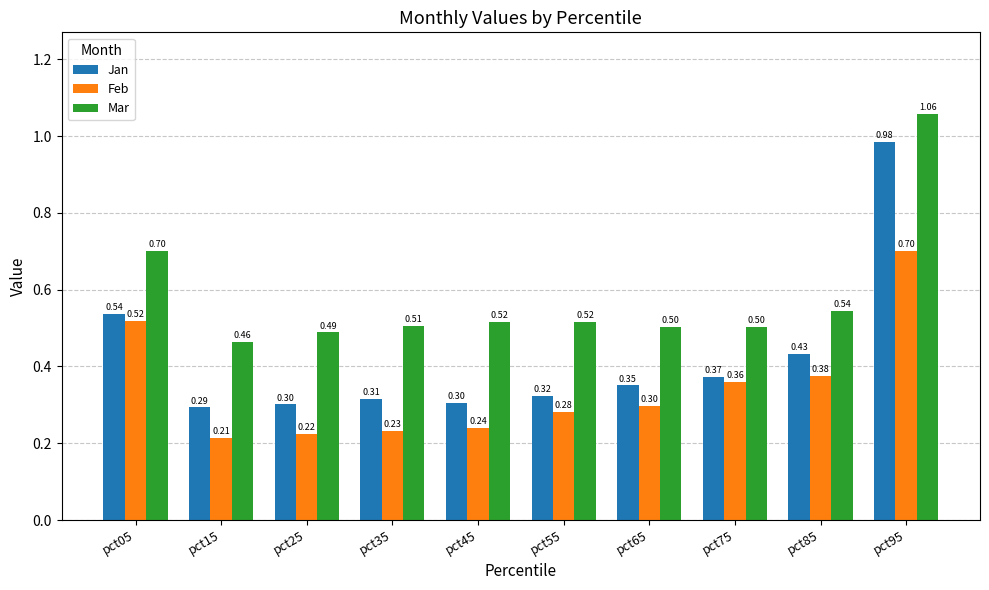

What is the total value across all series at pct75?

1.2